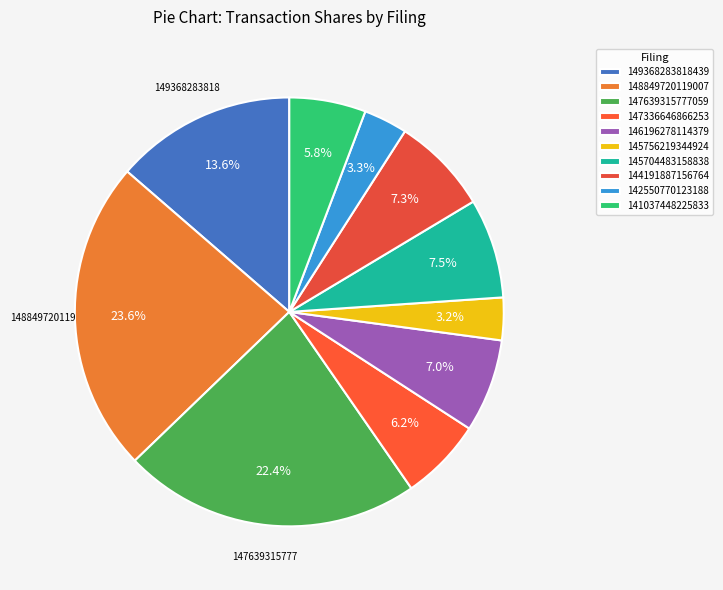

To the nearest percent, what is the average slice percentage?

10%